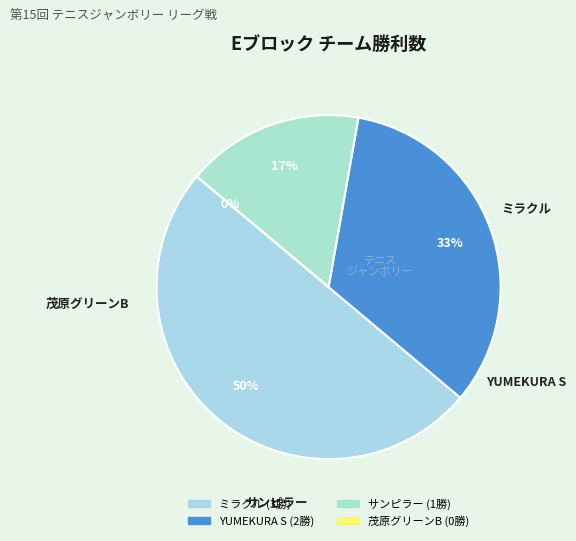

To the nearest percent, what is the combined percentage of 茂原グリーンB and YUMEKURA S?

33%